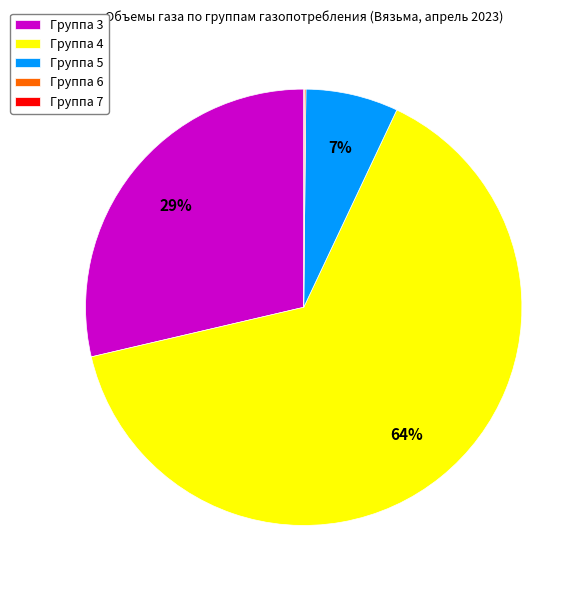

The Группа 4 slice represents 64% of the pie. True or false?

True